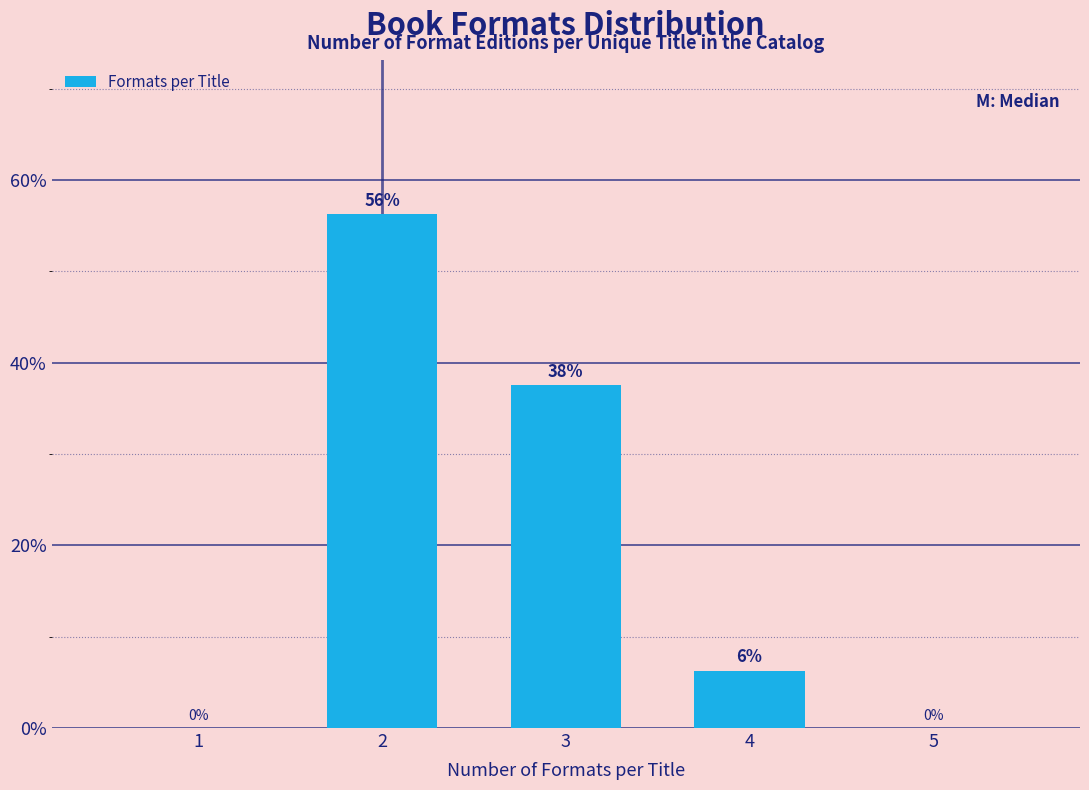

Are the bars horizontal?

No